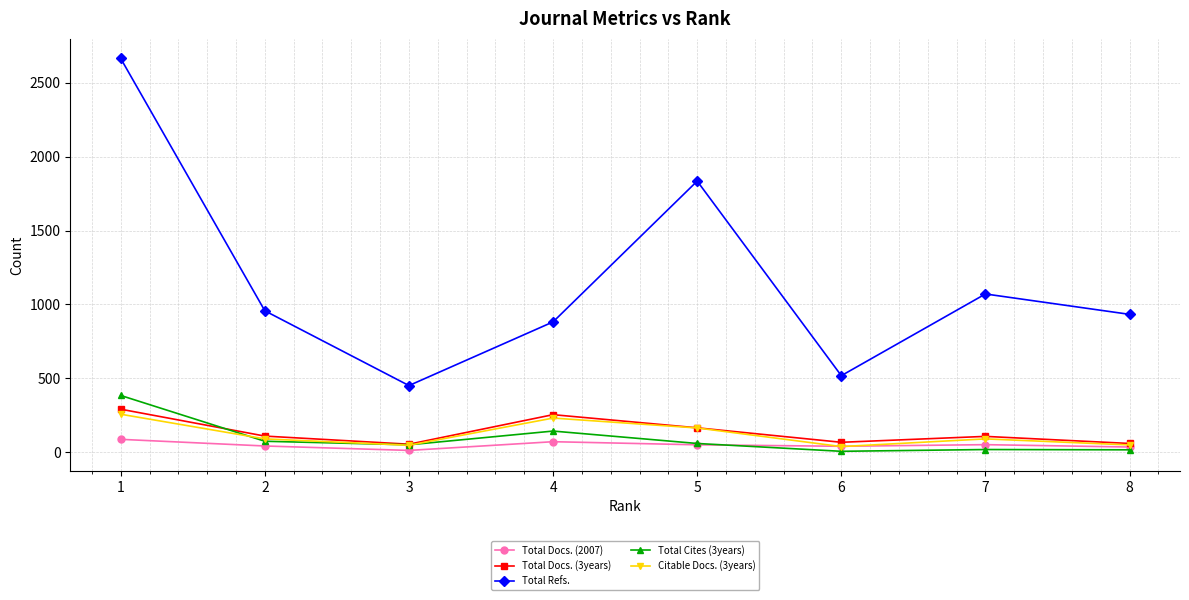

Is the value of Total Refs. at 5 greater than the value of Total Cites (3years) at 8?

Yes